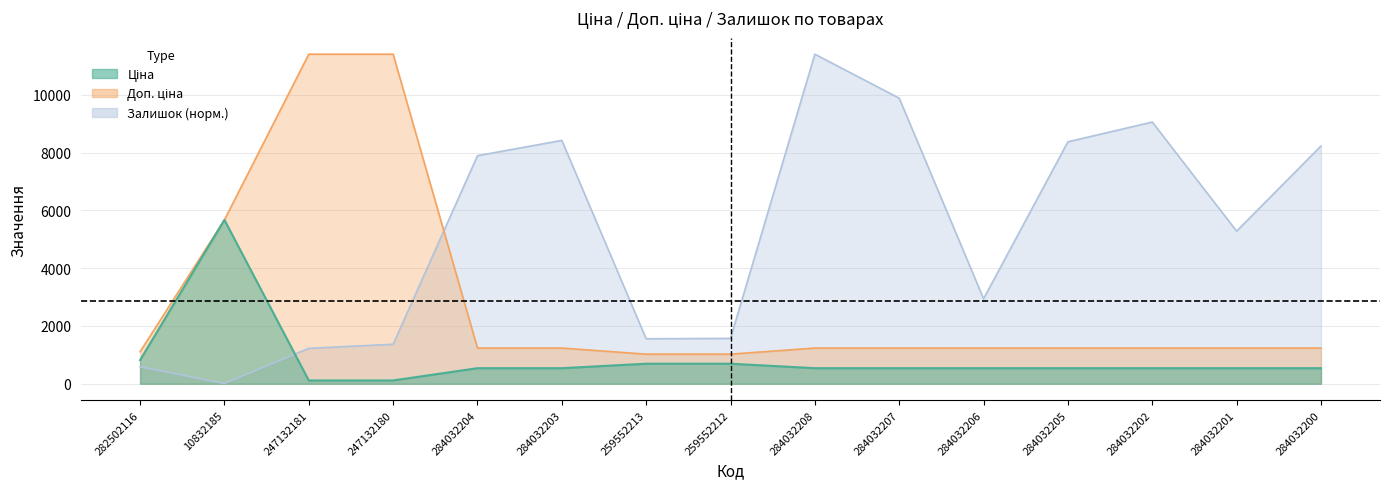

Does the chart display data point markers on the line(s)?

No